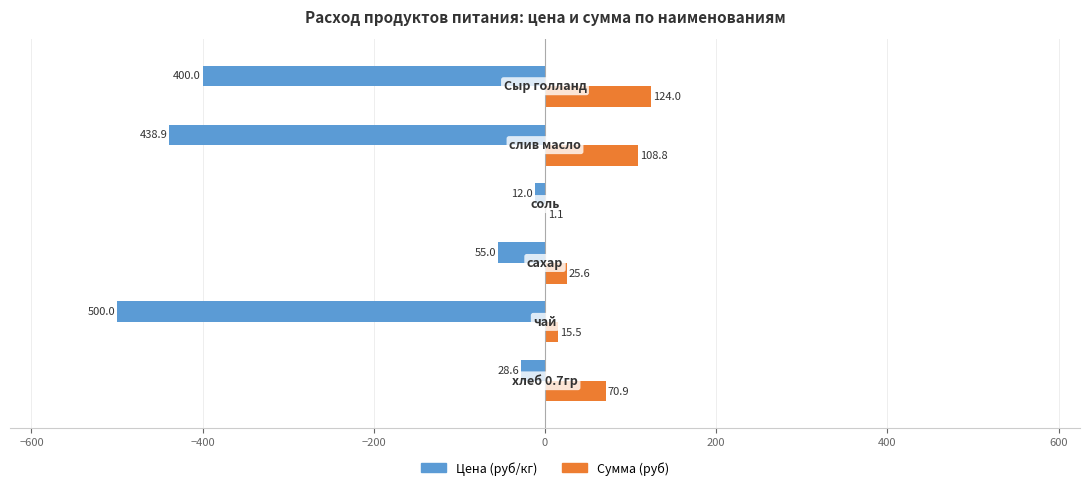

What are all the series names shown in the legend?

Цена (руб/кг), Сумма (руб)